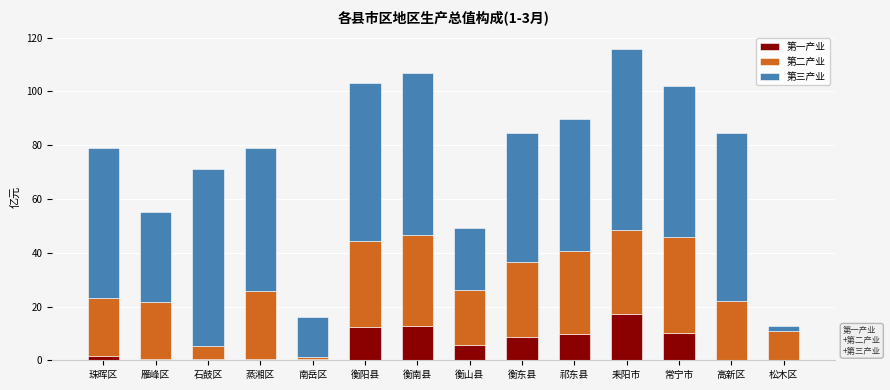

Read the 第一产业 value at 石鼓区.

0.5